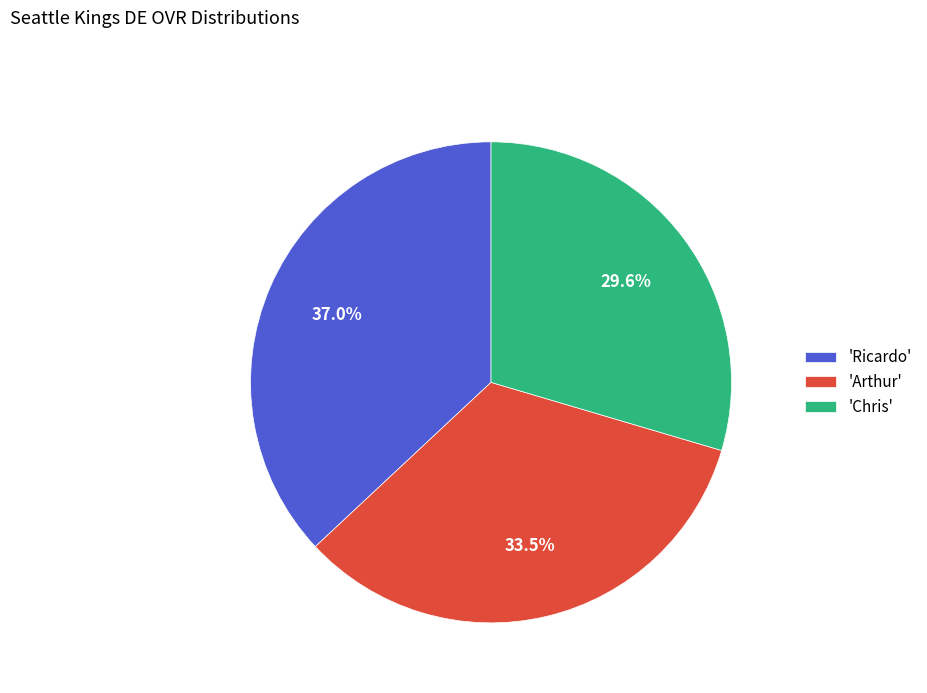

What is the total percentage of 'Ricardo' and 'Chris'?

66.5%